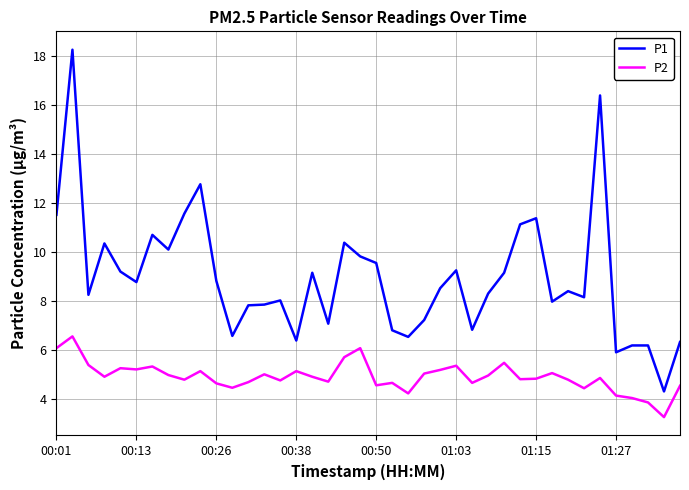

What is the difference between the maximum and minimum values in the P2 series?

3.3